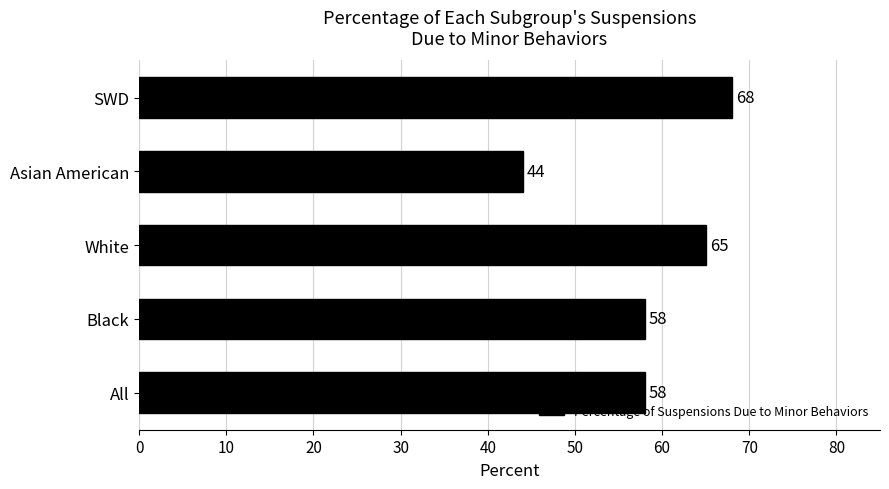

What is the difference between the maximum and minimum values?

24